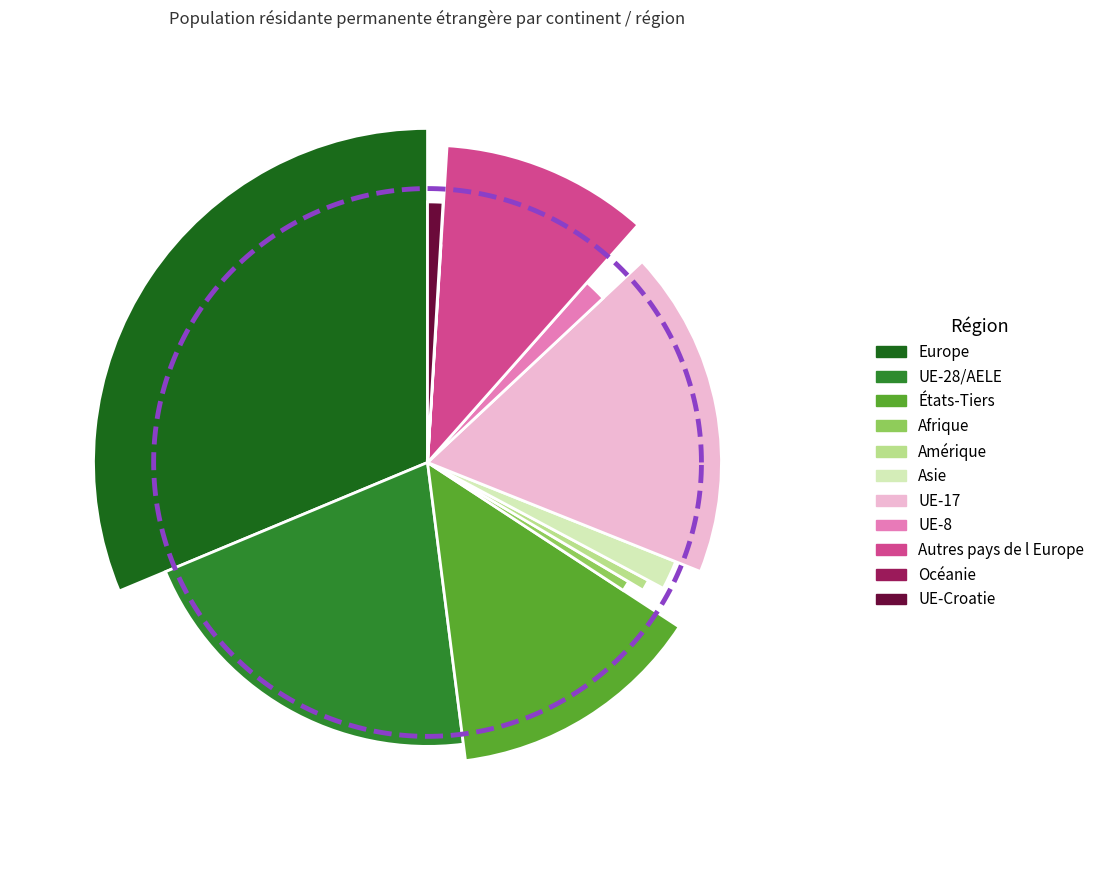

Between Asie and Autres pays de l Europe, which is larger?

Autres pays de l Europe